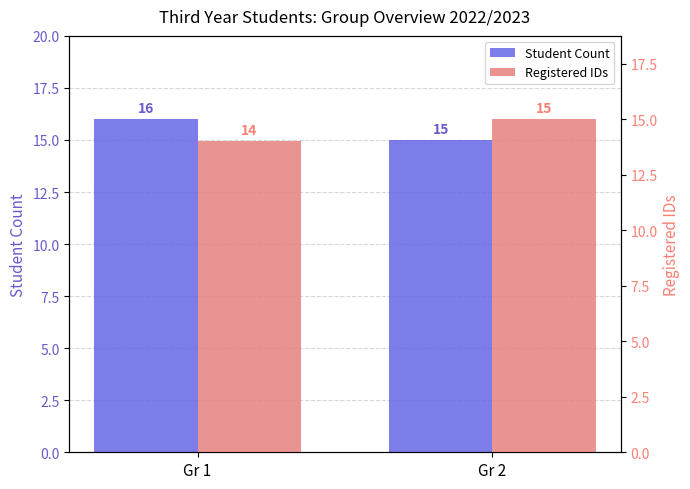

Is it true that Registered IDs equals 9 at Gr 1?

False